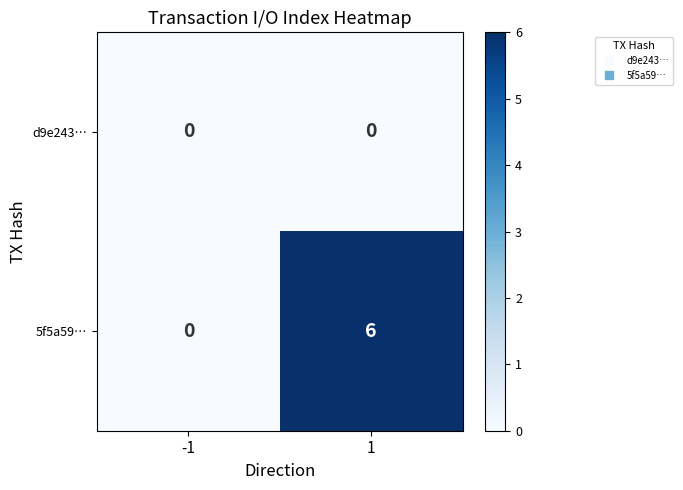

Reading left to right, what are all the values shown in this chart?

d9e243…: -1=0	1=0
5f5a59…: -1=0	1=6